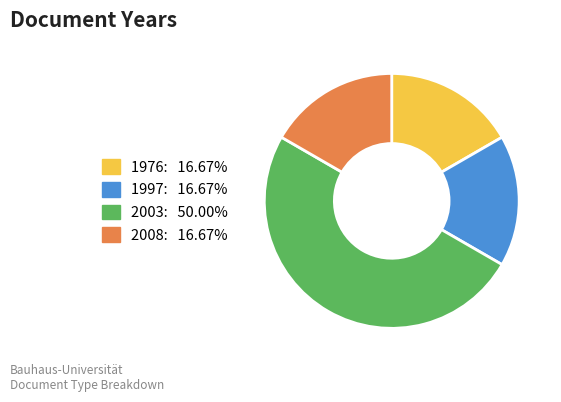

What is the ratio of the value at 1976: 16.67% to the value at 2003: 50.00%?

0.3